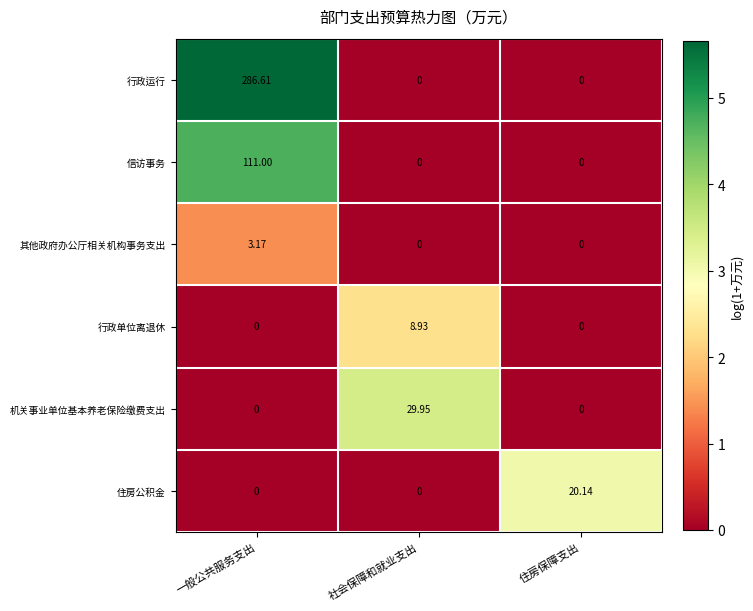

At which label does 住房公积金 reach its peak?

住房保障支出